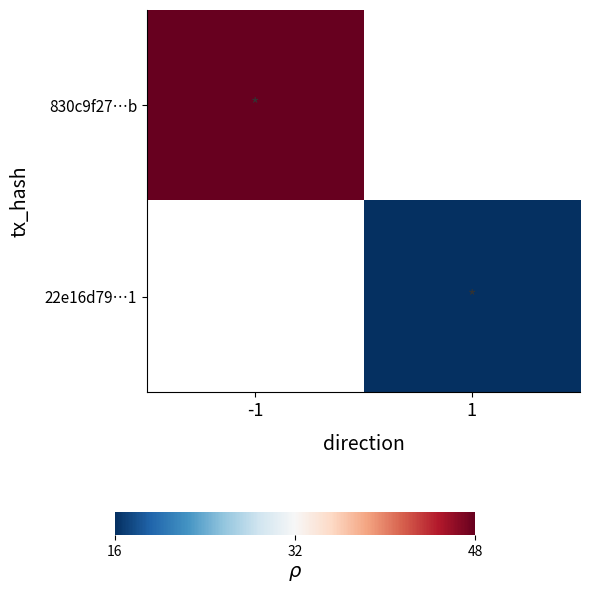

Is it true that 830c9f27…b equals 75.6 at -1?

False